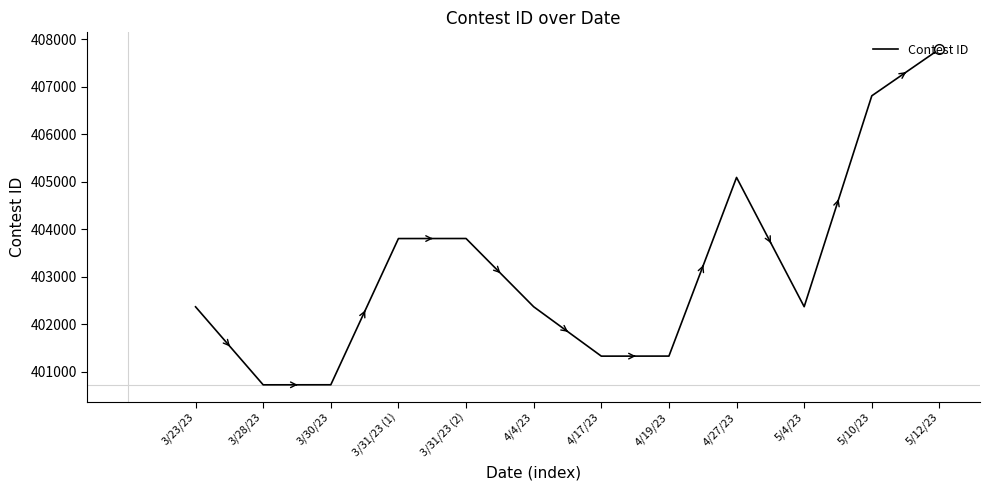

True or false: the data shows 118952 at 5/4/23.

False